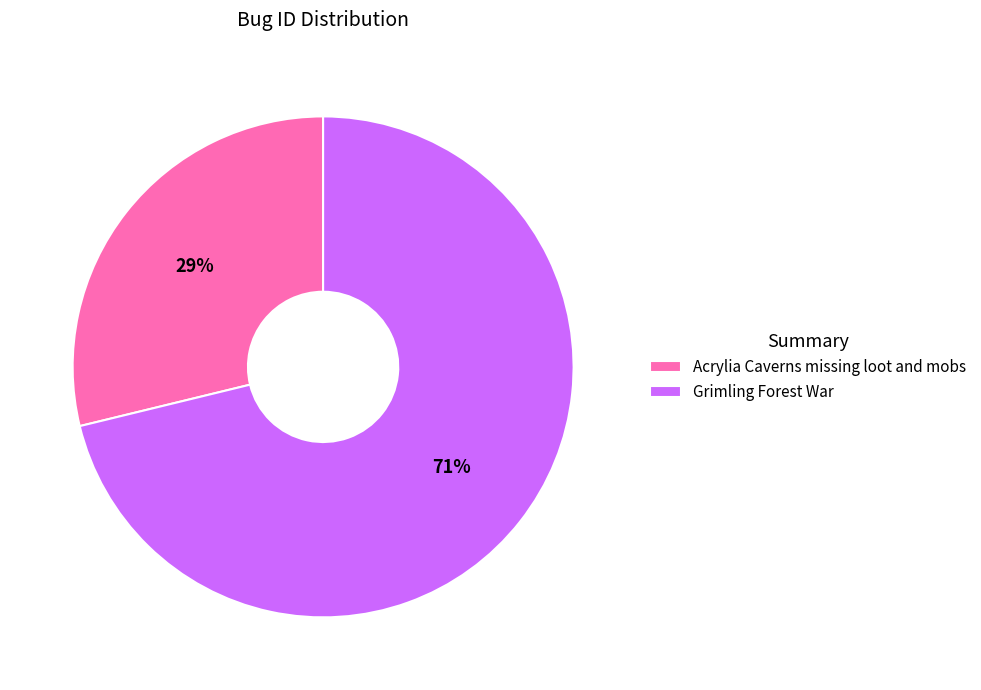

Is Acrylia Caverns missing loot and mobs the majority of the pie?

No